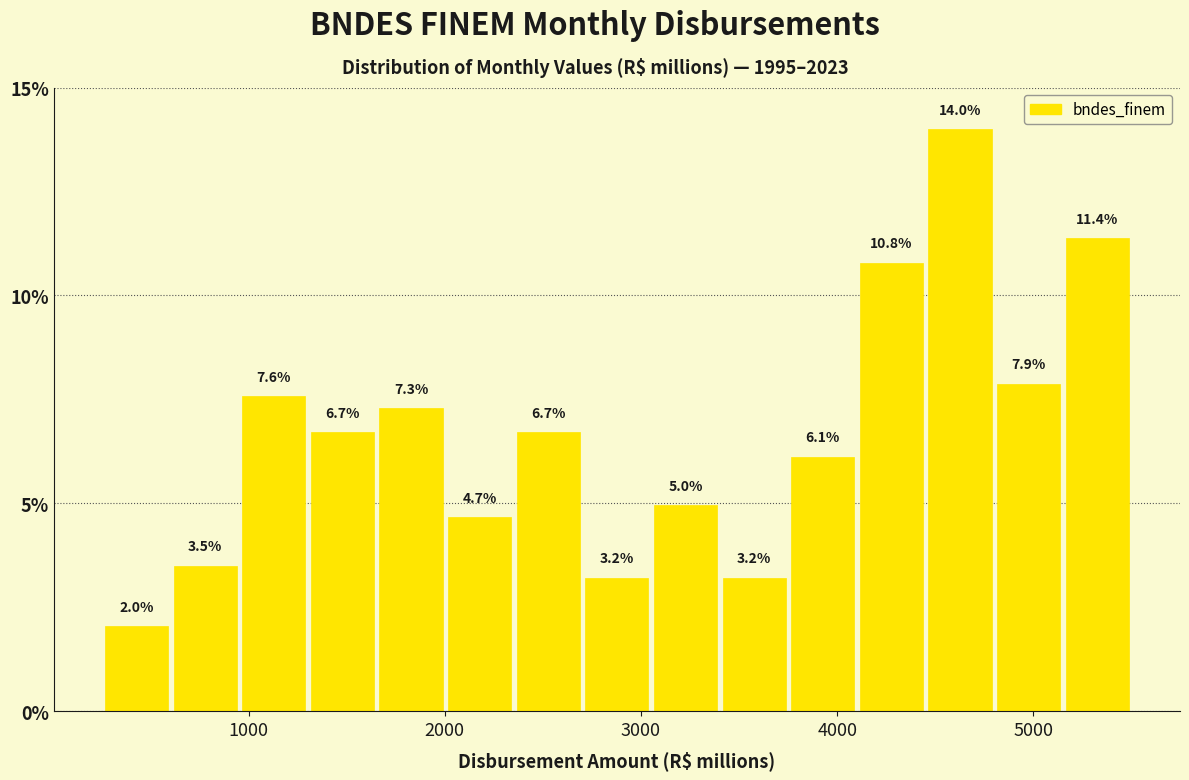

Read against the x-axis, roughly where is the centre of the tallest bar?

4600